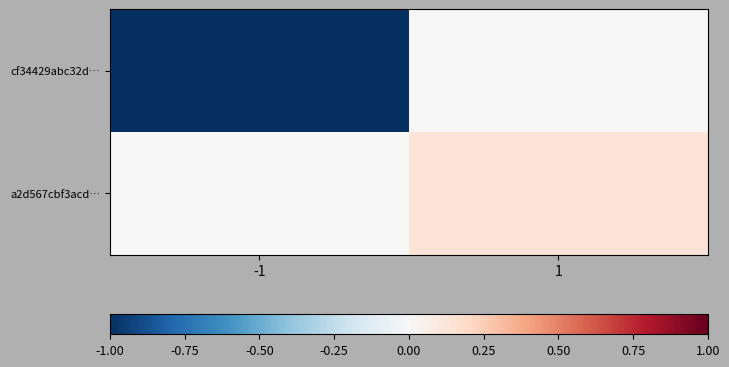

At which category is the sum across all series the highest?

1